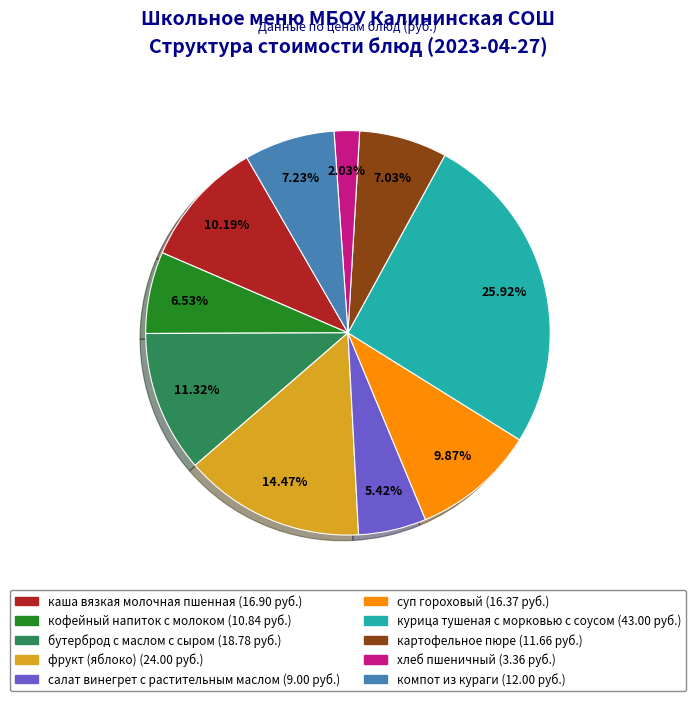

To the nearest percent, what portion does суп гороховый represent?

10%